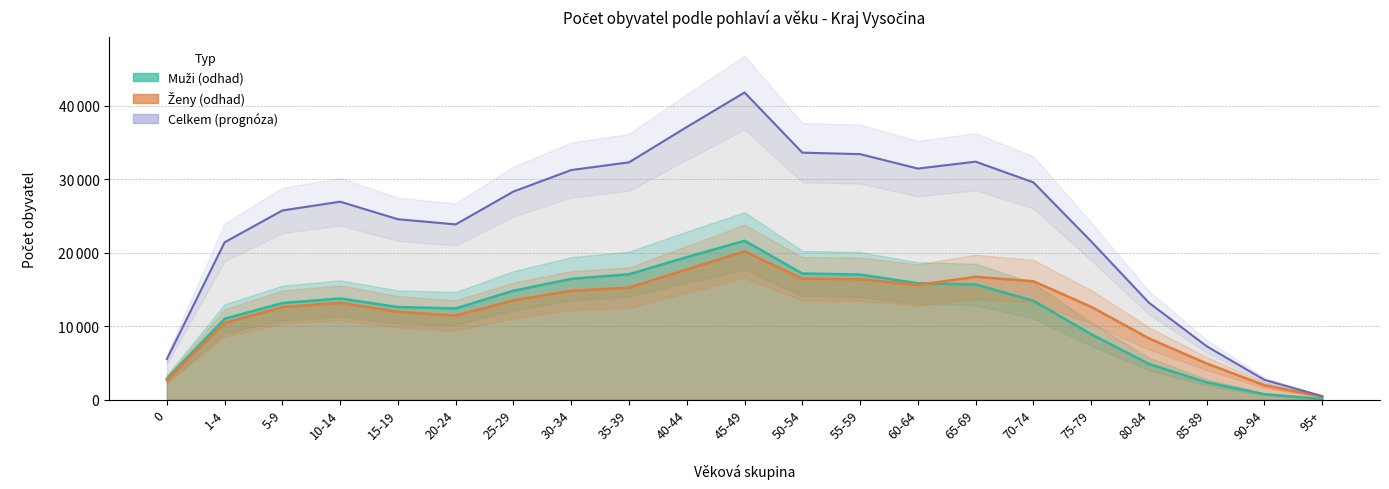

Does the chart display data point markers on the line(s)?

No